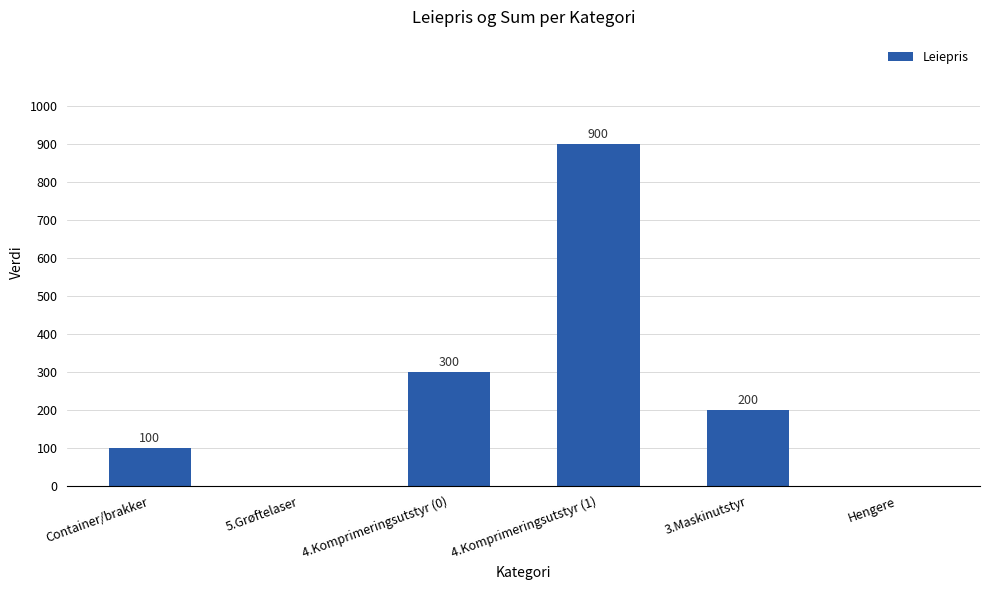

The chart shows a value of 435 at 5.Grøftelaser. True or false?

False